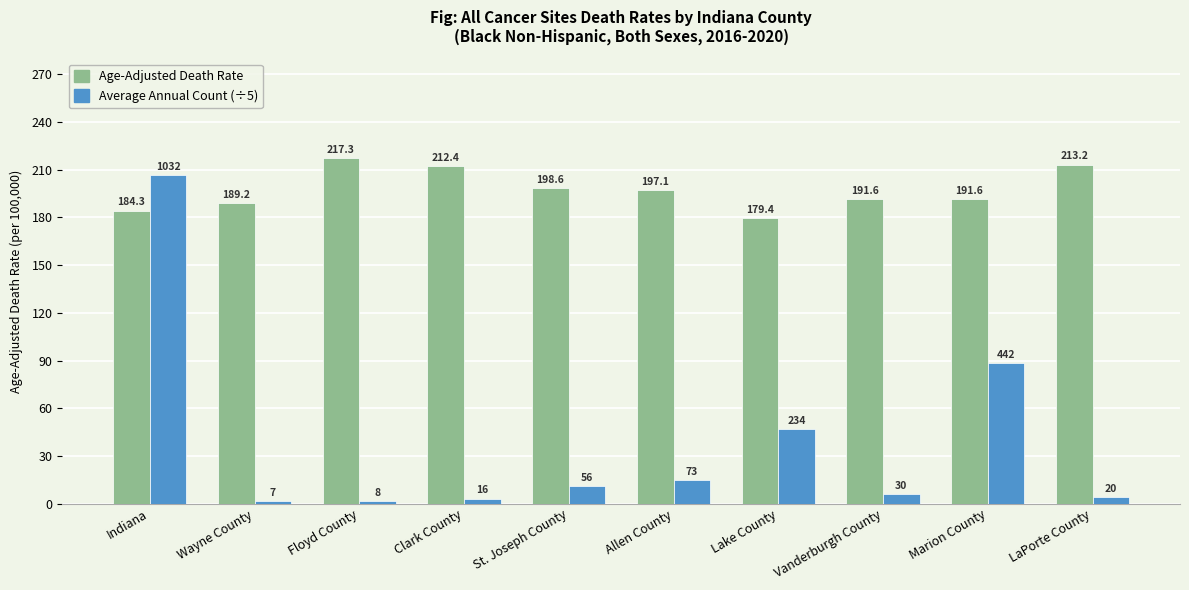

Which category has the lowest value in the Age-Adjusted Death Rate series?

Lake County